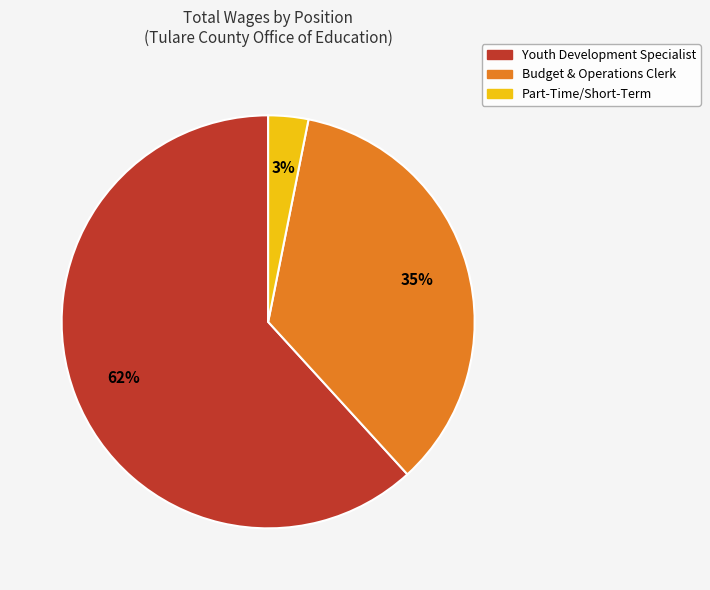

How many slices are in this pie chart?

3